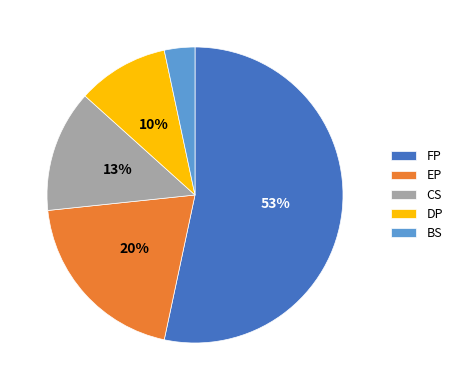

To the nearest percent, what percentage of the pie is DP?

10%